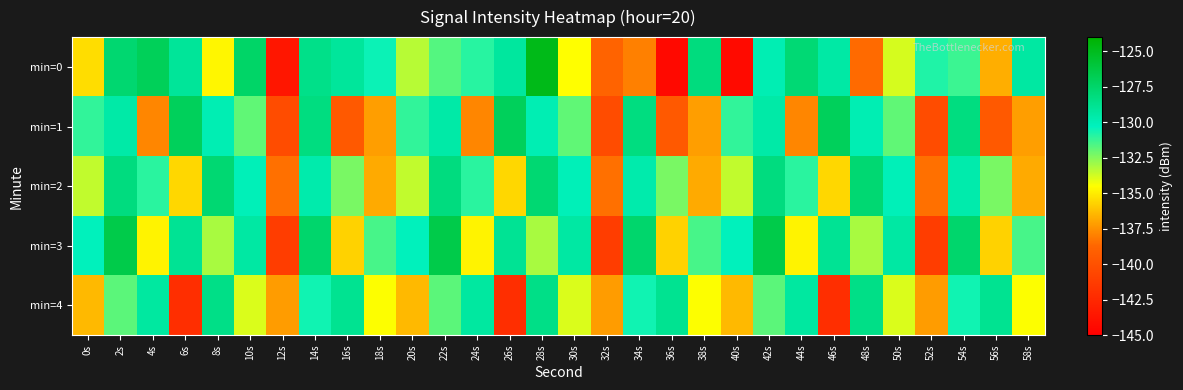

Reading left to right, list all the values displayed in this chart.

min=0: 0s=-135.4	2s=-127.7	4s=-127.0	6s=-129.1	8s=-134.7	10s=-127.4	12s=-143.6	14s=-128.5	16s=-129.1	18s=-130.5	20s=-133.3	22s=-131.7	24s=-130.9	26s=-129.2	28s=-124.9	30s=-134.5	32s=-138.9	34s=-138.0	36s=-144.4	38s=-128.1	40s=-144.3	42s=-129.9	44s=-127.8	46s=-129.5	48s=-138.6	50s=-133.8	52s=-130.8	54s=-131.3	56s=-136.7	58s=-129.4
min=1: 0s=-131.1	2s=-129.5	4s=-137.8	6s=-127.0	8s=-129.9	10s=-131.9	12s=-140.3	14s=-128.3	16s=-139.4	18s=-137.1	20s=-131.1	22s=-129.5	24s=-137.8	26s=-127.0	28s=-129.9	30s=-131.9	32s=-140.3	34s=-128.3	36s=-139.4	38s=-137.1	40s=-131.1	42s=-129.5	44s=-137.8	46s=-127.0	48s=-129.9	50s=-131.9	52s=-140.3	54s=-128.3	56s=-139.4	58s=-137.1
min=2: 0s=-133.5	2s=-128.2	4s=-131.0	6s=-135.6	8s=-127.8	10s=-130.1	12s=-138.4	14s=-129.7	16s=-132.3	18s=-136.8	20s=-133.5	22s=-128.2	24s=-131.0	26s=-135.6	28s=-127.8	30s=-130.1	32s=-138.4	34s=-129.7	36s=-132.3	38s=-136.8	40s=-133.5	42s=-128.2	44s=-131.0	46s=-135.6	48s=-127.8	50s=-130.1	52s=-138.4	54s=-129.7	56s=-132.3	58s=-136.8
min=3: 0s=-130.2	2s=-126.5	4s=-134.8	6s=-128.9	8s=-133.1	10s=-129.4	12s=-141.2	14s=-127.6	16s=-135.7	18s=-131.5	20s=-130.2	22s=-126.5	24s=-134.8	26s=-128.9	28s=-133.1	30s=-129.4	32s=-141.2	34s=-127.6	36s=-135.7	38s=-131.5	40s=-130.2	42s=-126.5	44s=-134.8	46s=-128.9	48s=-133.1	50s=-129.4	52s=-141.2	54s=-127.6	56s=-135.7	58s=-131.5
min=4: 0s=-136.4	2s=-131.8	4s=-129.3	6s=-142.1	8s=-128.5	10s=-133.9	12s=-137.2	14s=-130.6	16s=-128.8	18s=-134.5	20s=-136.4	22s=-131.8	24s=-129.3	26s=-142.1	28s=-128.5	30s=-133.9	32s=-137.2	34s=-130.6	36s=-128.8	38s=-134.5	40s=-136.4	42s=-131.8	44s=-129.3	46s=-142.1	48s=-128.5	50s=-133.9	52s=-137.2	54s=-130.6	56s=-128.8	58s=-134.5